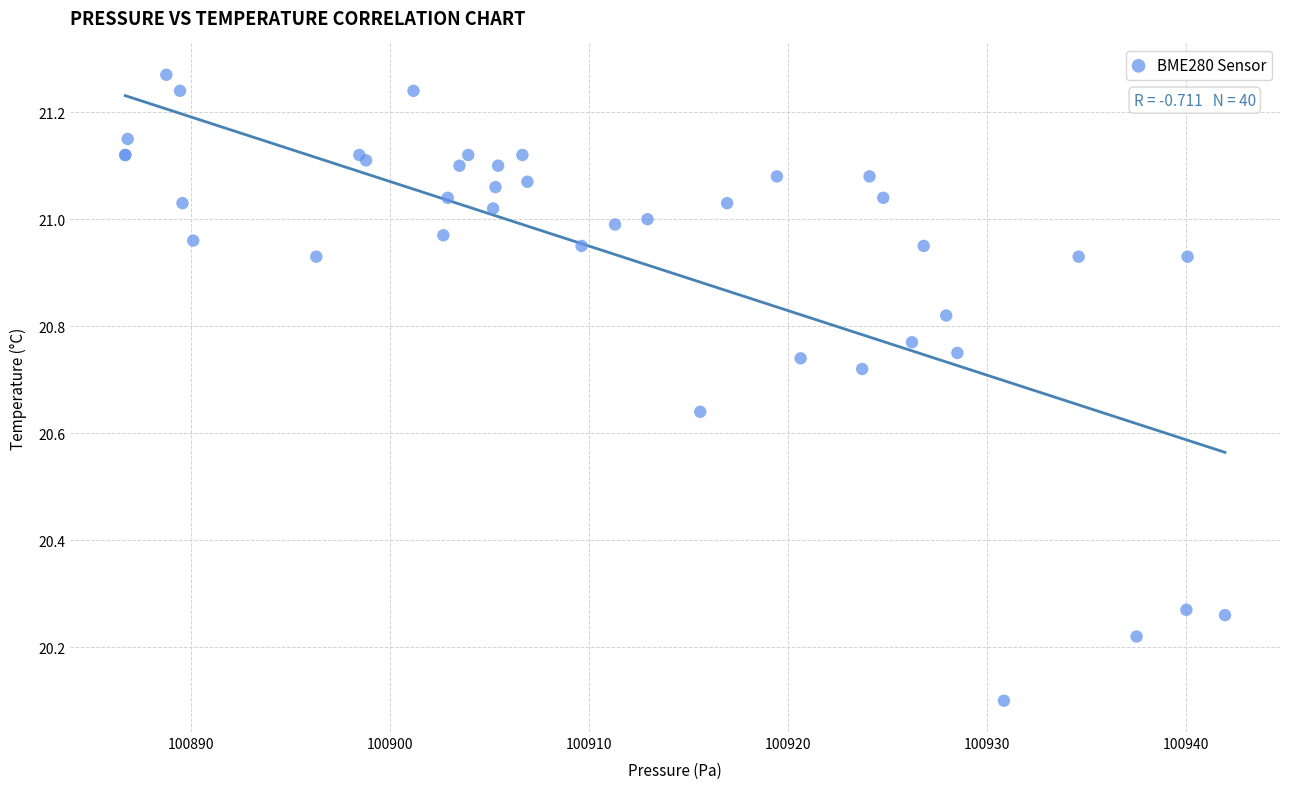

What Y value in the scatter plot is closest to 20?

20.1